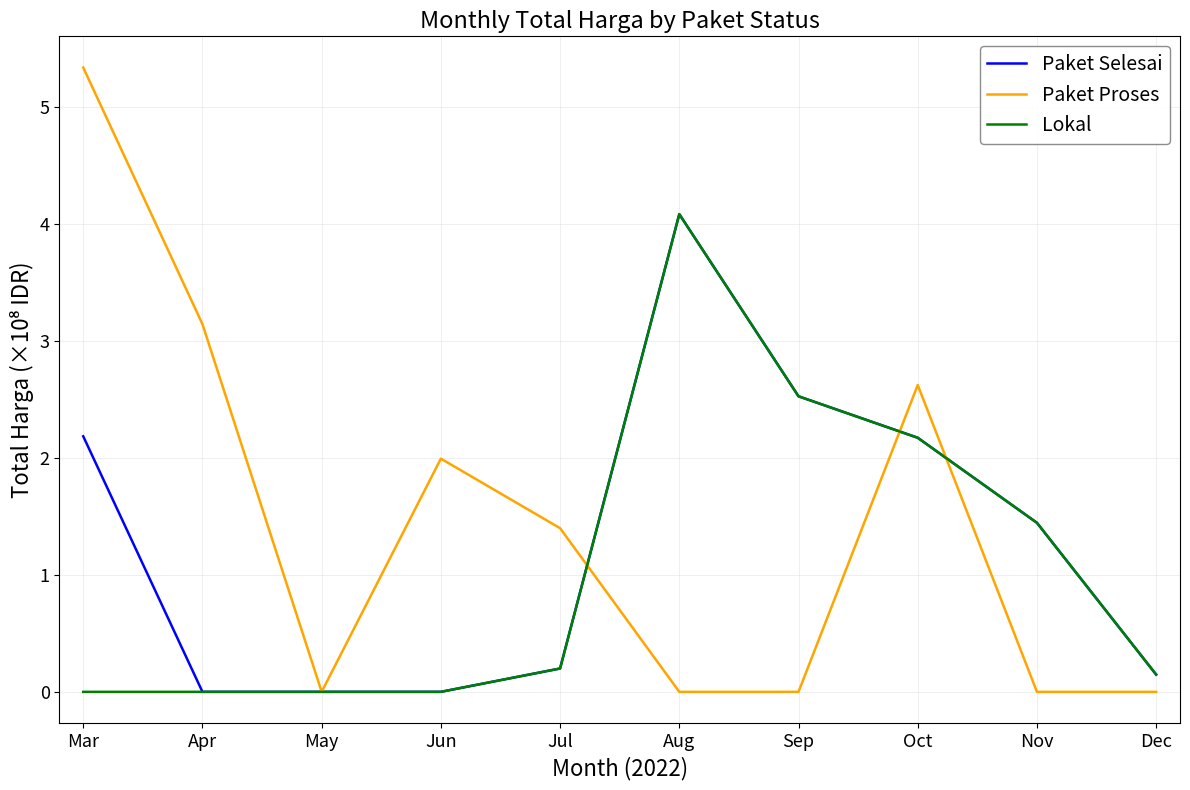

Is it true that Paket Proses equals 3.1 at Apr?

True